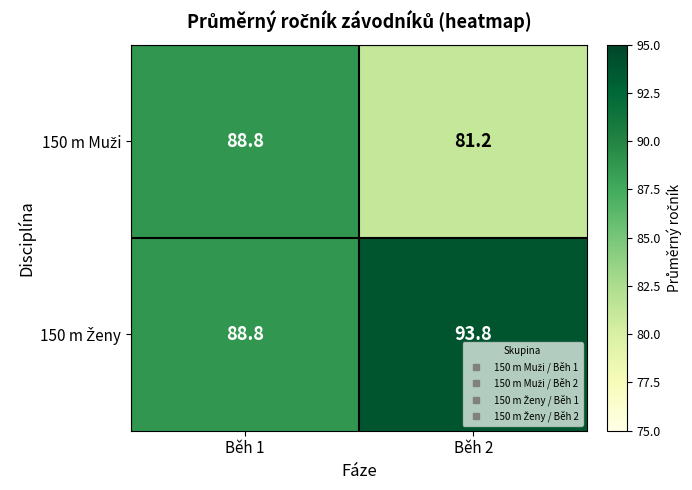

Which category has the lowest value across all series?

Běh 2